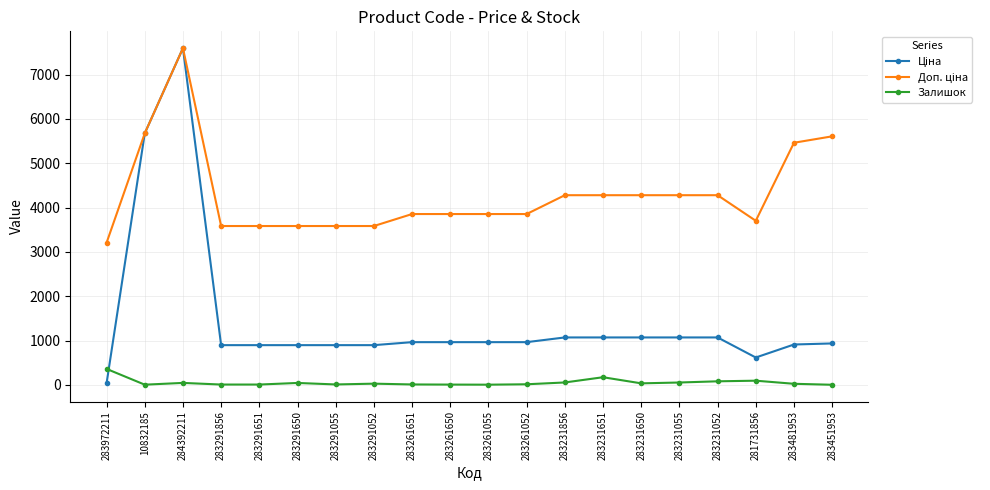

Is it true that Залишок equals 7.0 at 283291651?

True